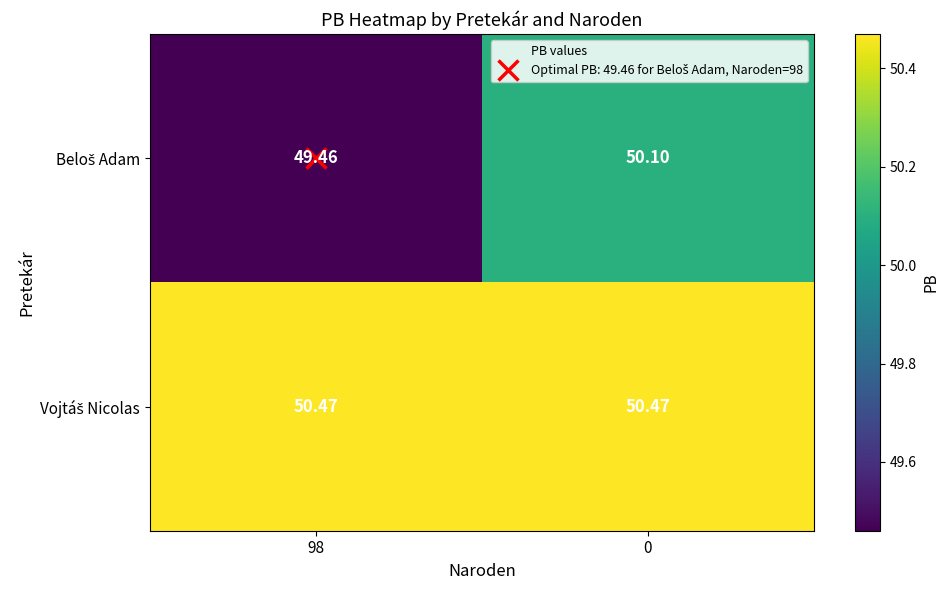

Which series has the widest spread of values?

Beloš Adam